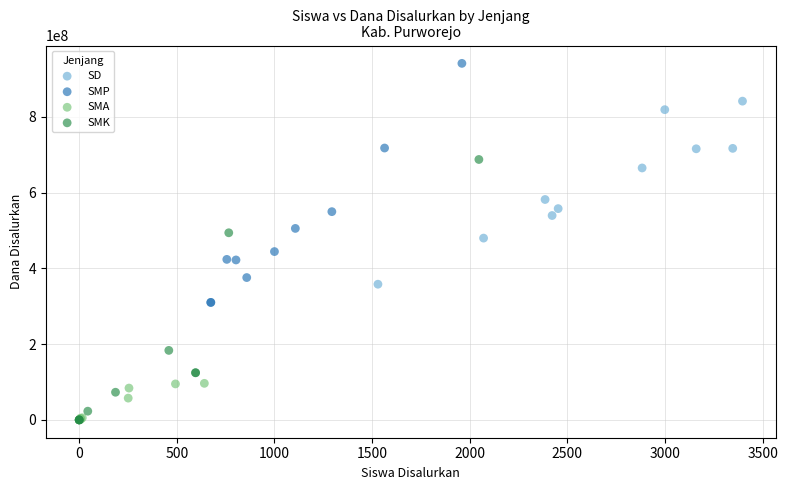

Which series reaches the maximum Y coordinate?

SMP